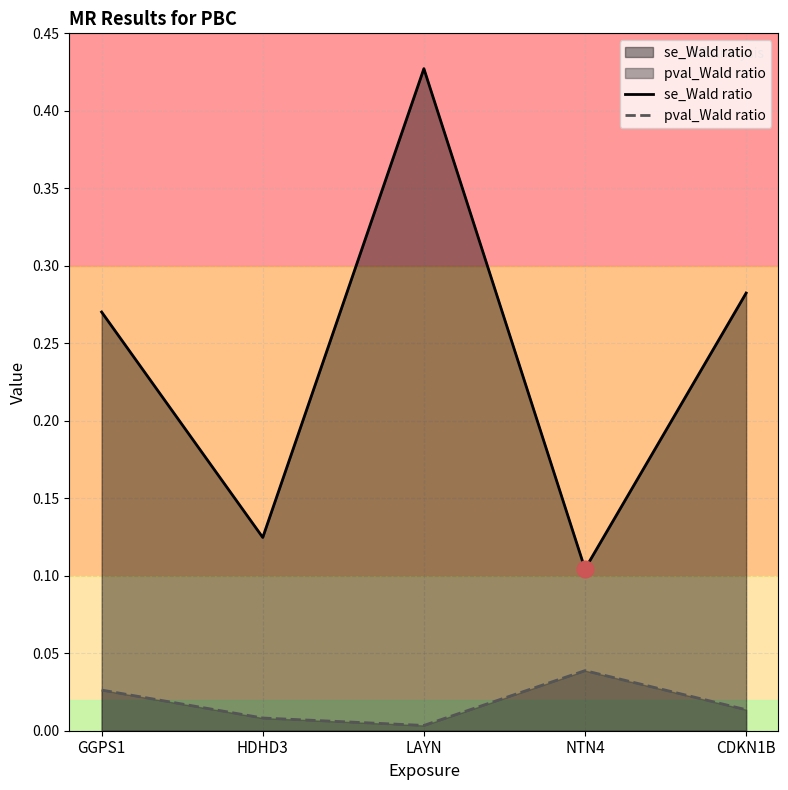

True or false: pval_Wald ratio has more than 2 interior local peaks.

False